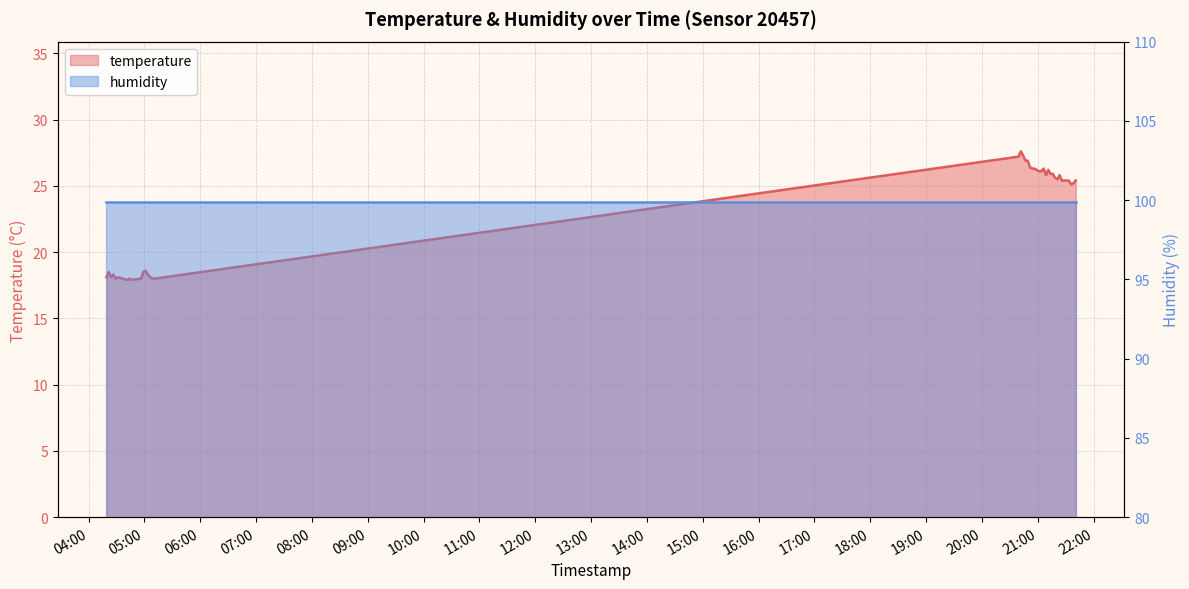

Reading left to right, extract all data points from this chart.

18.1	18.5	18.1	18.3	18.0	18.1	17.9	18.0	17.9	18.0	18.5	18.6	18.3	18.1	18.0	18.0	27.2	27.6	27.3	26.9	26.9	26.4	26.3	26.3	26.2	26.1	26.1	26.3	25.8	26.2	25.9	25.9	25.6	25.5	25.8	25.4	25.4	25.1	25.2	25.4